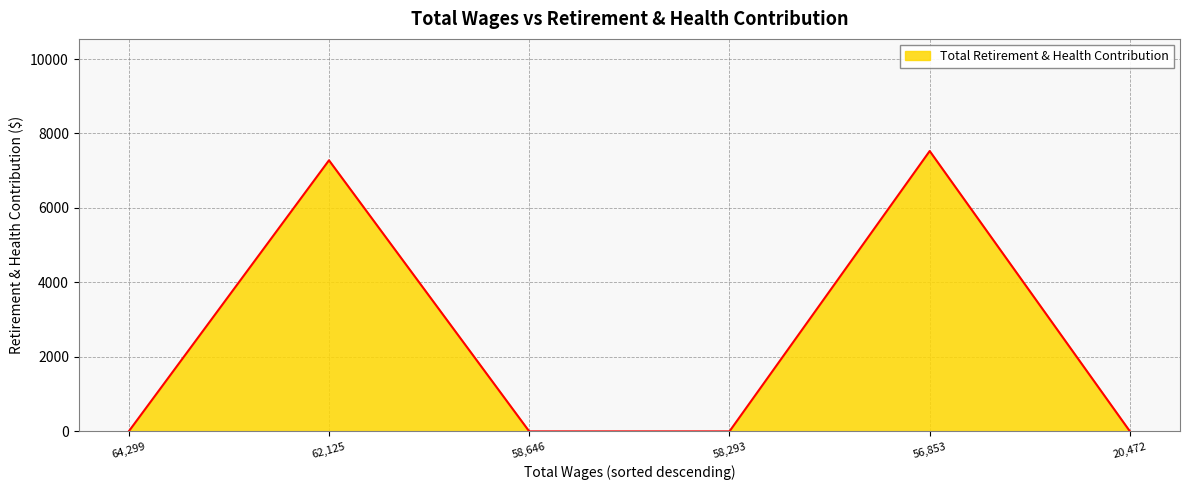

What is the sum of all values?

14809